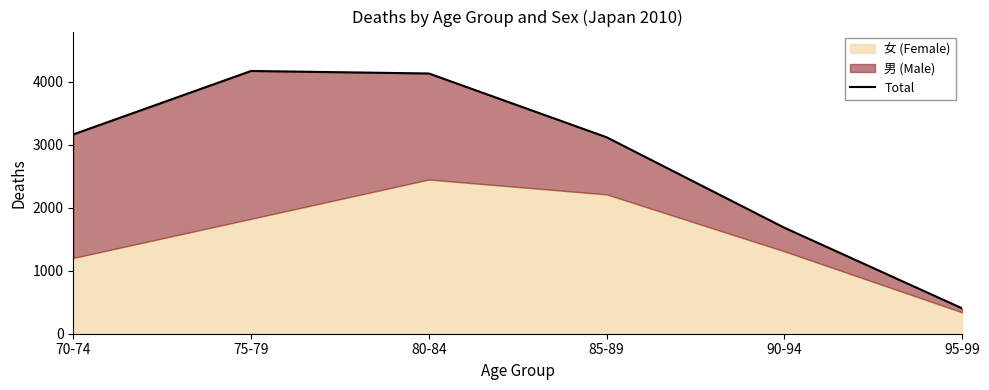

Between 80-84 and 70-74, which is larger?

80-84